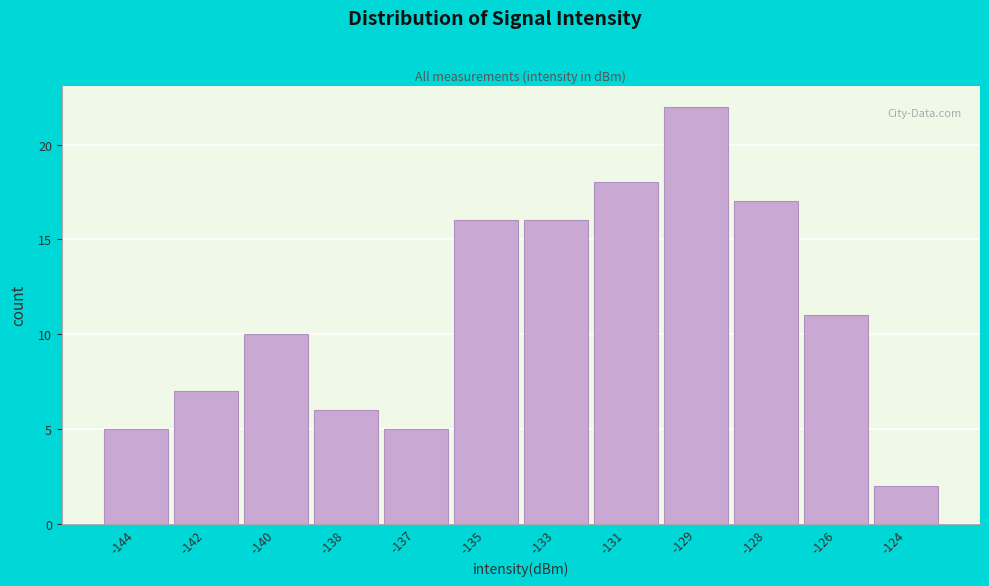

Reading left to right, what are all the values shown in this chart?

-144=5	-142=7	-140=10	-138=6	-137=5	-135=16	-133=16	-131=18	-129=22	-128=17	-126=11	-124=2